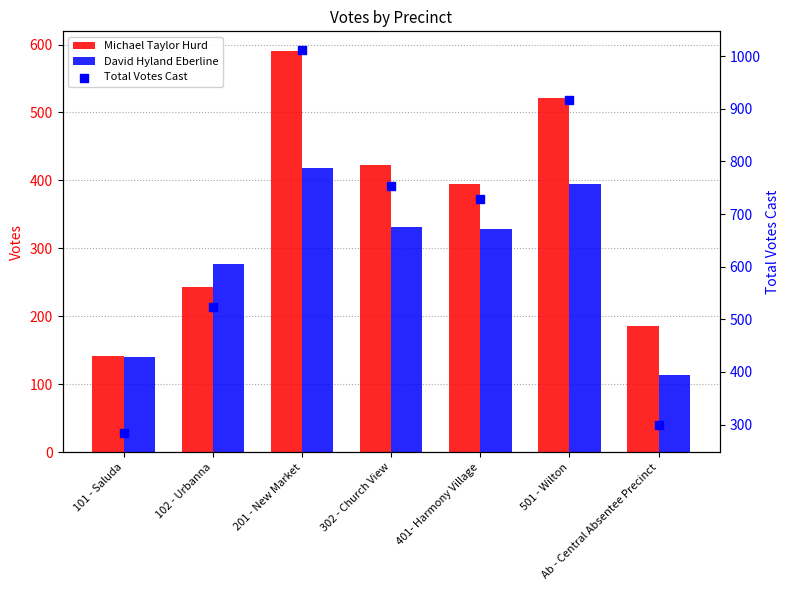

At which category is the sum across all series the highest?

201 - New Market